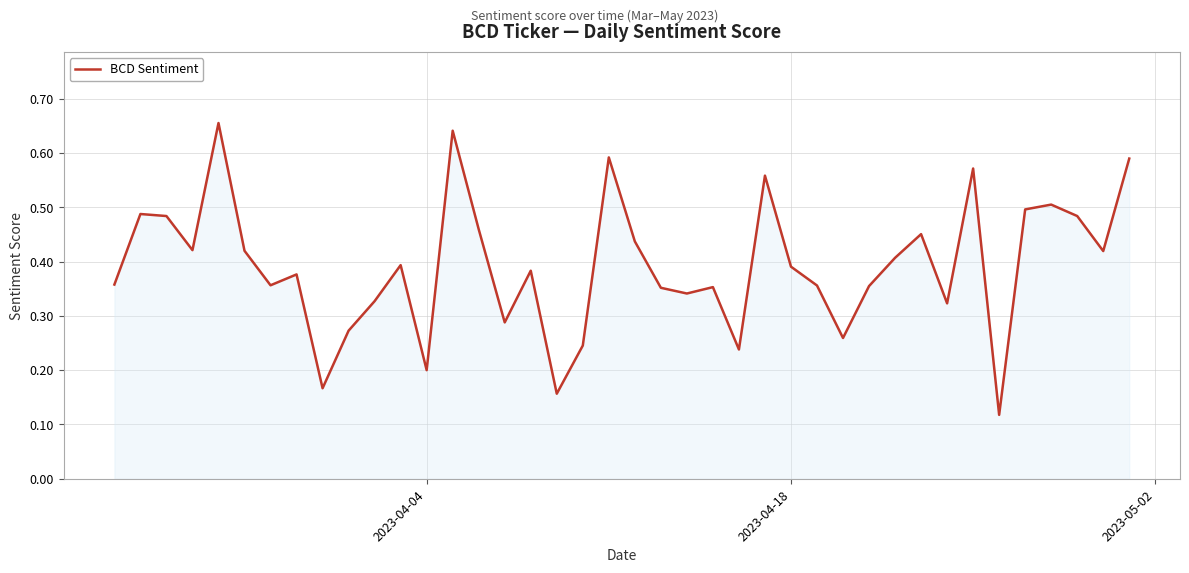

The chart shows a value of 0.1 at 2023-04-04. True or false?

False